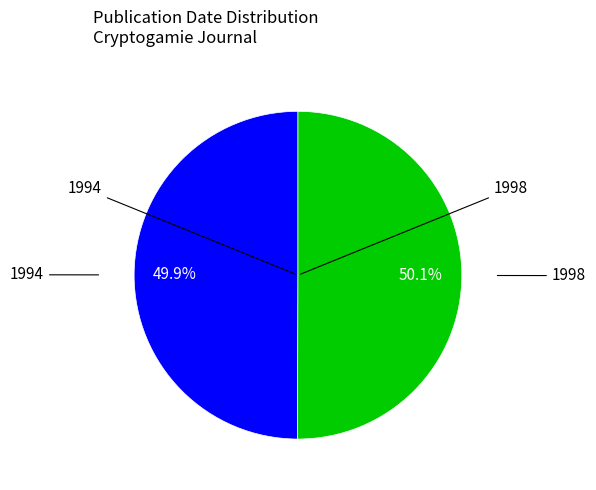

Is there a majority slice in this chart?

Yes